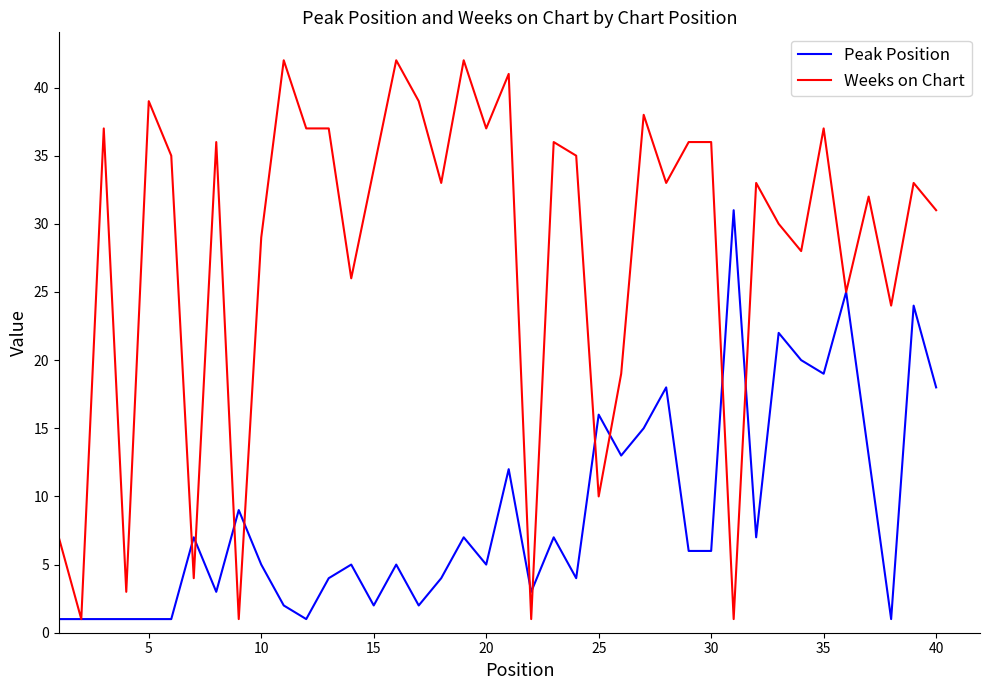

Which series has the largest range (max minus min)?

Weeks on Chart